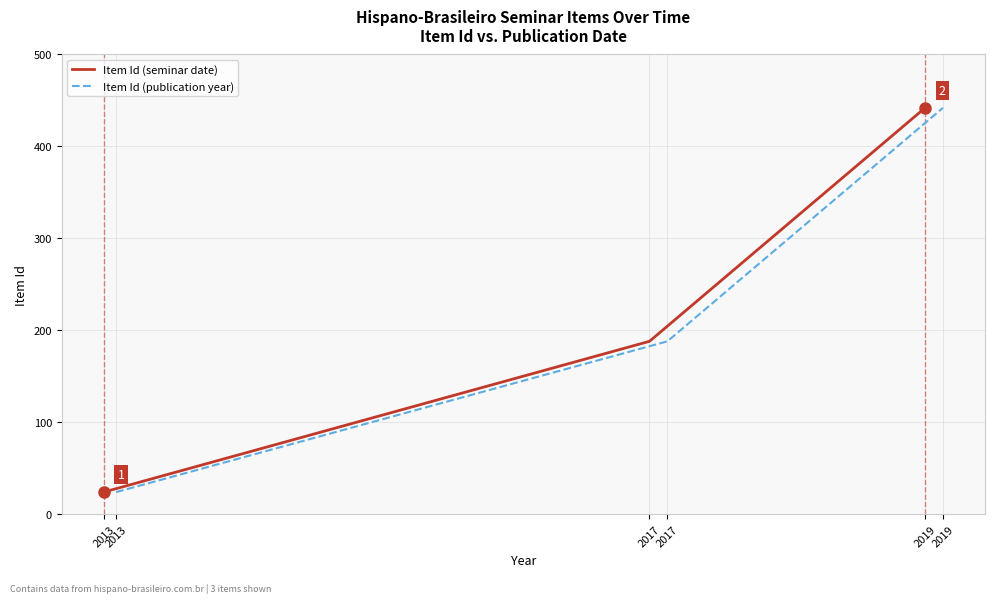

Rank the categories by Item Id (publication year) value from highest to lowest.

2019, 2017, 2013